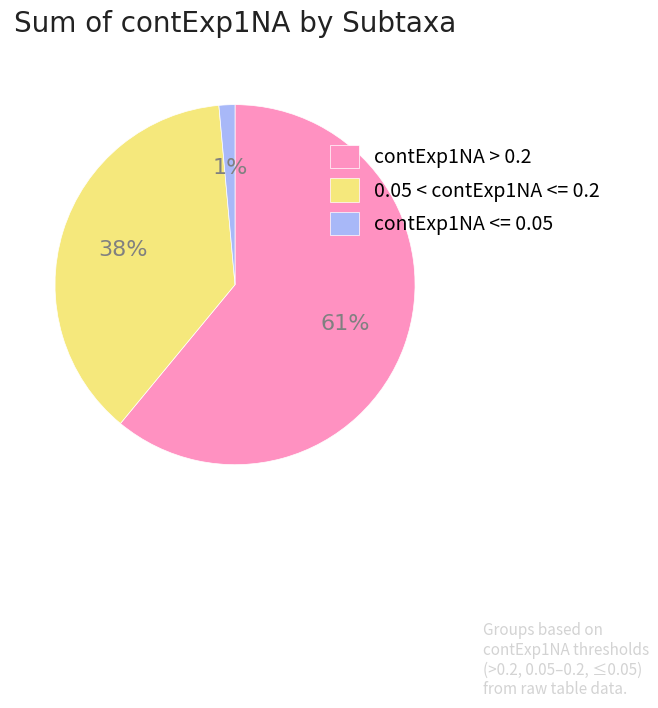

Rank the categories by value from highest to lowest.

contExp1NA > 0.2, 0.05 < contExp1NA <= 0.2, contExp1NA <= 0.05